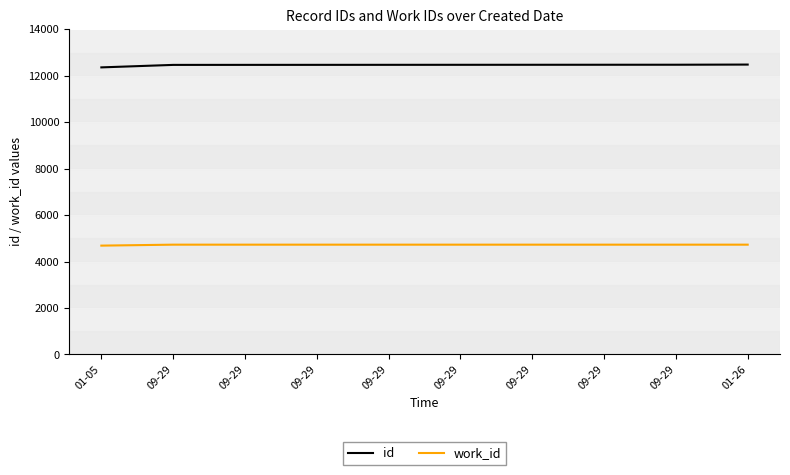

Does the chart display data point markers on the line(s)?

No